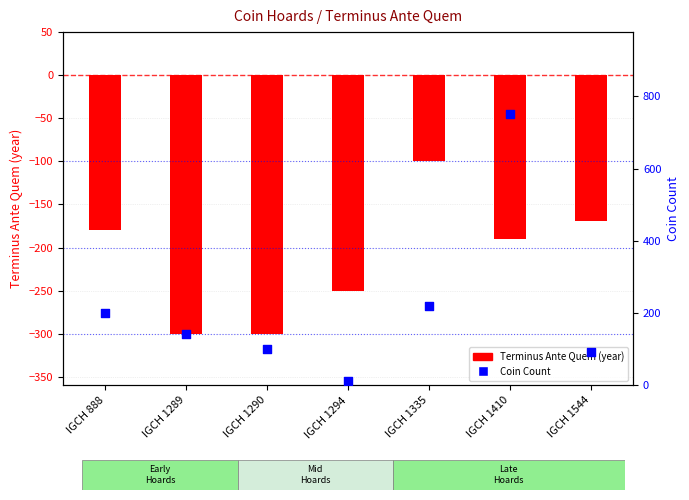

Which series contains the highest Y value?

Coin Count